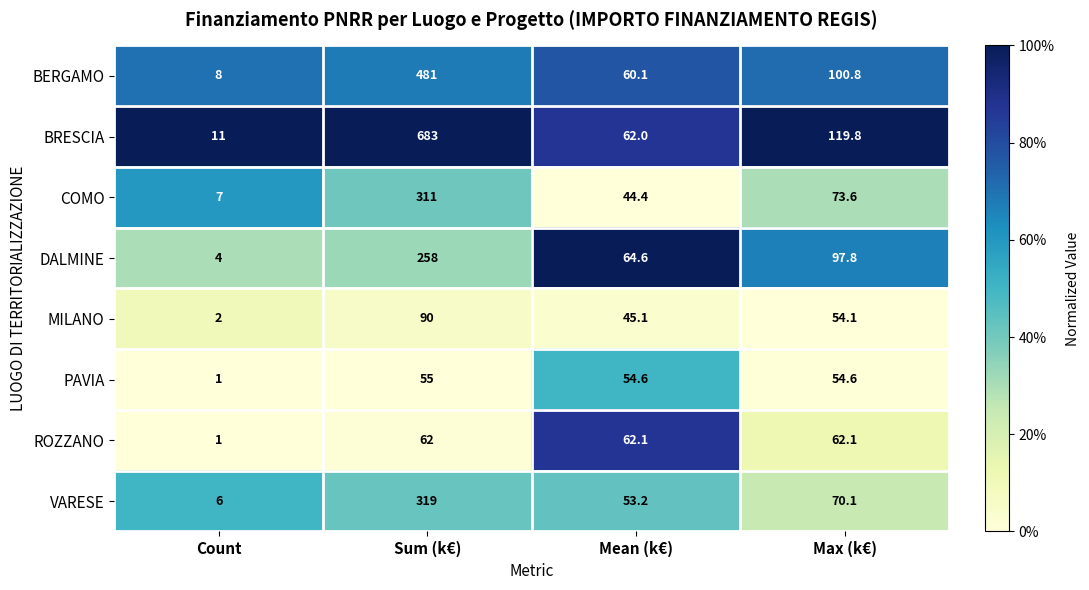

The ROZZANO series shows 93.5 at Max (k€). True or false?

False